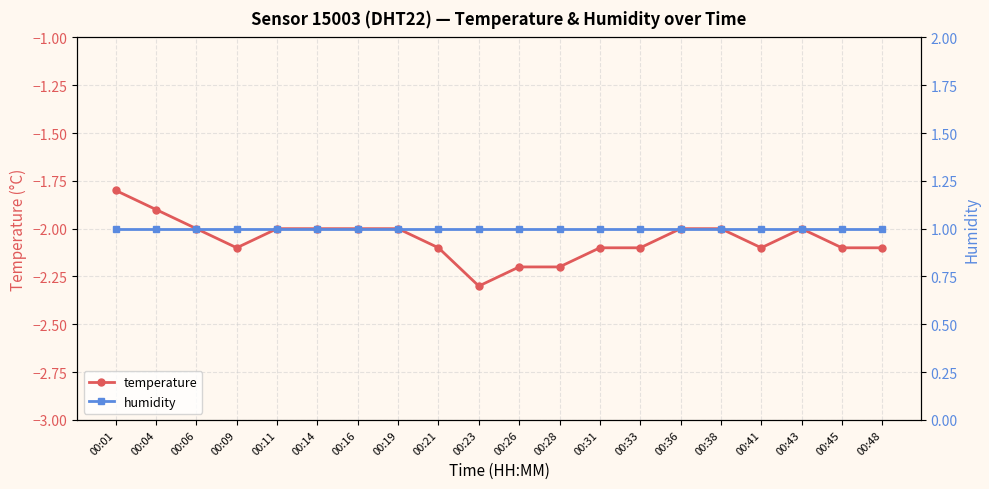

True or false: humidity and temperature cross at least once.

False